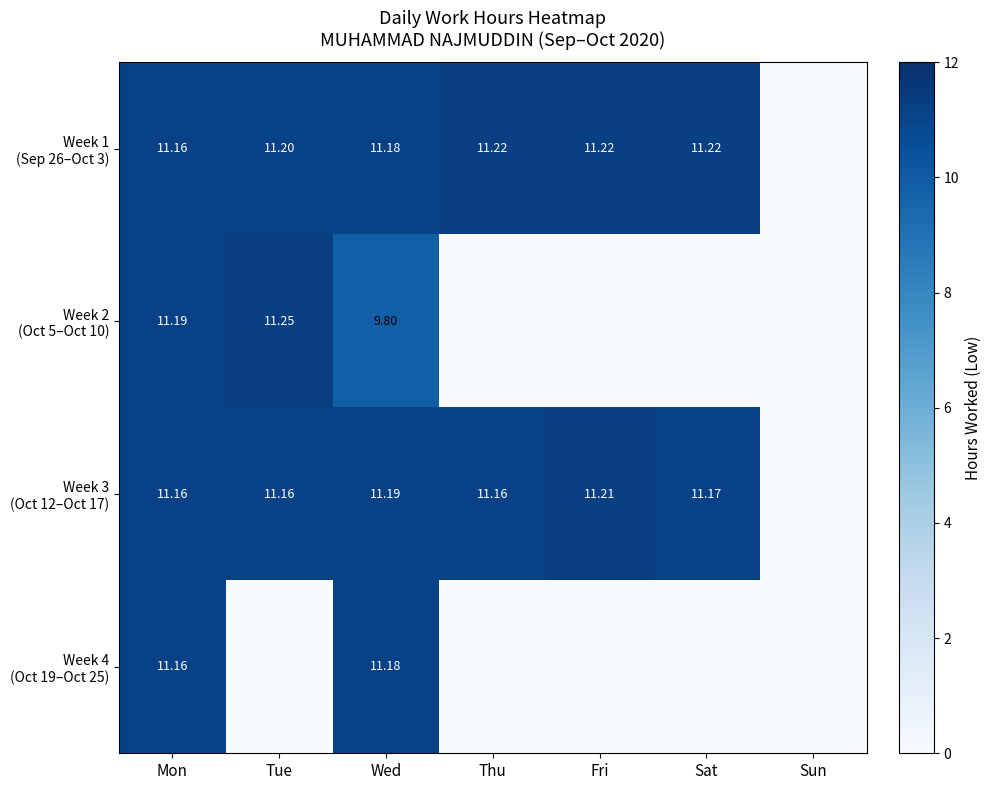

How many values in Week 3 (Oct 12–Oct 17) are above zero?

6